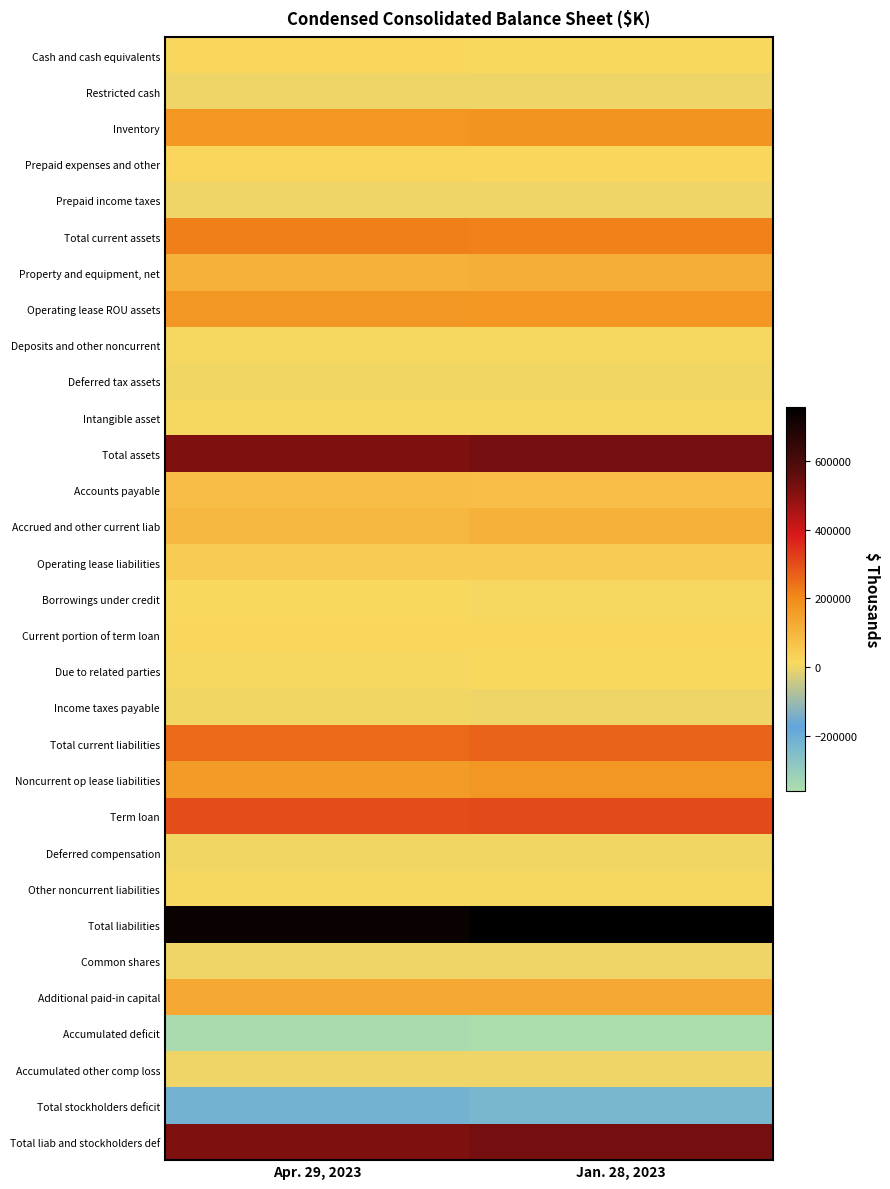

Reading left to right, what are all the values shown in this chart?

Cash and cash equivalents: Apr. 29, 2023=18260	Jan. 28, 2023=13569
Restricted cash: Apr. 29, 2023=366	Jan. 28, 2023=366
Inventory: Apr. 29, 2023=174806	Jan. 28, 2023=180055
Prepaid expenses and other: Apr. 29, 2023=21877	Jan. 28, 2023=20050
Prepaid income taxes: Apr. 29, 2023=1850	Jan. 28, 2023=2081
Total current assets: Apr. 29, 2023=217159	Jan. 28, 2023=216121
Property and equipment, net: Apr. 29, 2023=108144	Jan. 28, 2023=113613
Operating lease ROU assets: Apr. 29, 2023=168819	Jan. 28, 2023=177179
Deposits and other noncurrent: Apr. 29, 2023=9666	Jan. 28, 2023=8650
Deferred tax assets: Apr. 29, 2023=3294	Jan. 28, 2023=3301
Intangible asset: Apr. 29, 2023=8400	Jan. 28, 2023=8400
Total assets: Apr. 29, 2023=515482	Jan. 28, 2023=527264
Accounts payable: Apr. 29, 2023=77516	Jan. 28, 2023=76207
Accrued and other current liab: Apr. 29, 2023=90628	Jan. 28, 2023=108847
Operating lease liabilities: Apr. 29, 2023=45206	Jan. 28, 2023=45008
Borrowings under credit: Apr. 29, 2023=11950	Jan. 28, 2023=8380
Current portion of term loan: Apr. 29, 2023=16144	Jan. 28, 2023=16144
Due to related parties: Apr. 29, 2023=9784	Jan. 28, 2023=12741
Income taxes payable: Apr. 29, 2023=3682	Jan. 28, 2023=0
Total current liabilities: Apr. 29, 2023=254910	Jan. 28, 2023=267327
Noncurrent op lease liabilities: Apr. 29, 2023=162869	Jan. 28, 2023=172103
Term loan: Apr. 29, 2023=300661	Jan. 28, 2023=304697
Deferred compensation: Apr. 29, 2023=4541	Jan. 28, 2023=4246
Other noncurrent liabilities: Apr. 29, 2023=8833	Jan. 28, 2023=9115
Total liabilities: Apr. 29, 2023=731814	Jan. 28, 2023=757488
Common shares: Apr. 29, 2023=1039	Jan. 28, 2023=1038
Additional paid-in capital: Apr. 29, 2023=130458	Jan. 28, 2023=128205
Accumulated deficit: Apr. 29, 2023=-347398	Jan. 28, 2023=-359206
Accumulated other comp loss: Apr. 29, 2023=-431	Jan. 28, 2023=-261
Total stockholders deficit: Apr. 29, 2023=-216332	Jan. 28, 2023=-230224
Total liab and stockholders def: Apr. 29, 2023=515482	Jan. 28, 2023=527264